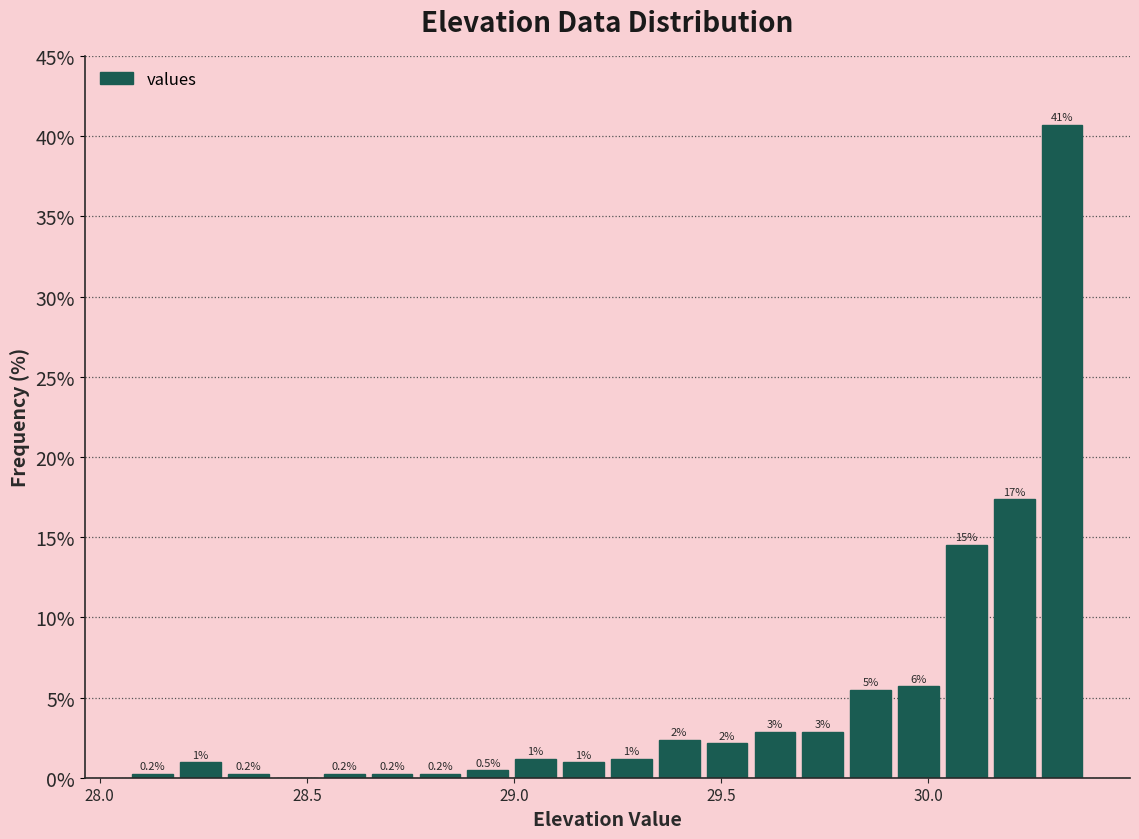

Read against the x-axis, roughly where is the centre of the tallest bar?

30.30